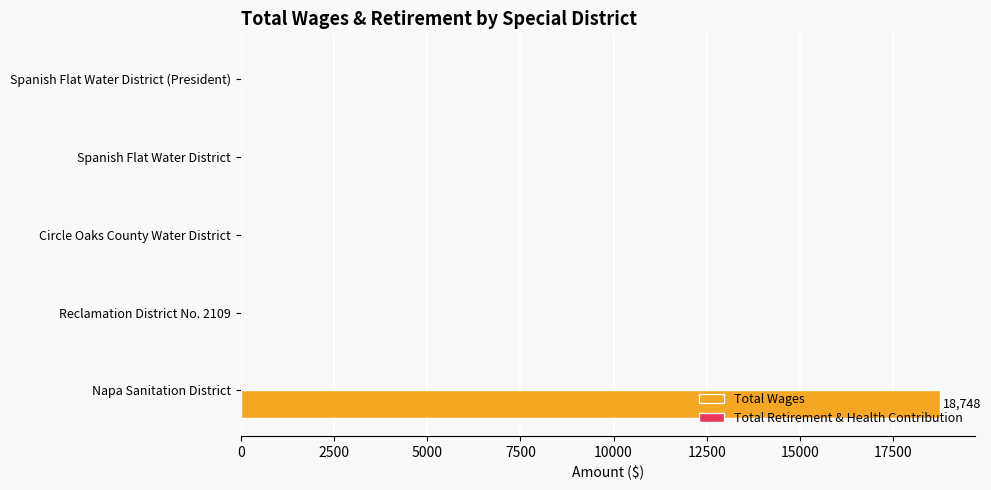

Which category has the highest value across all series?

Napa Sanitation District